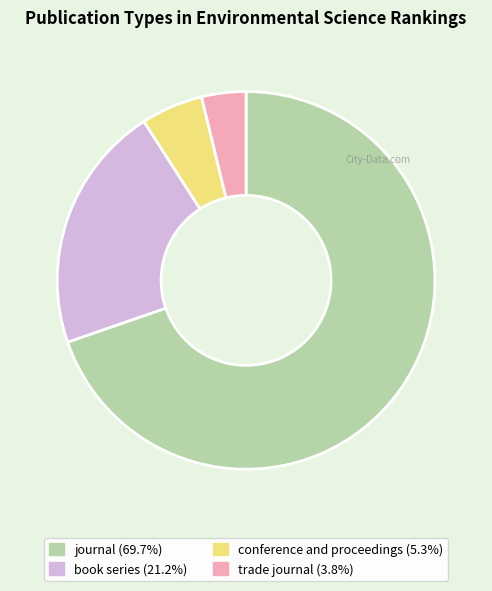

The conference and proceedings slice represents 17% of the pie. True or false?

False